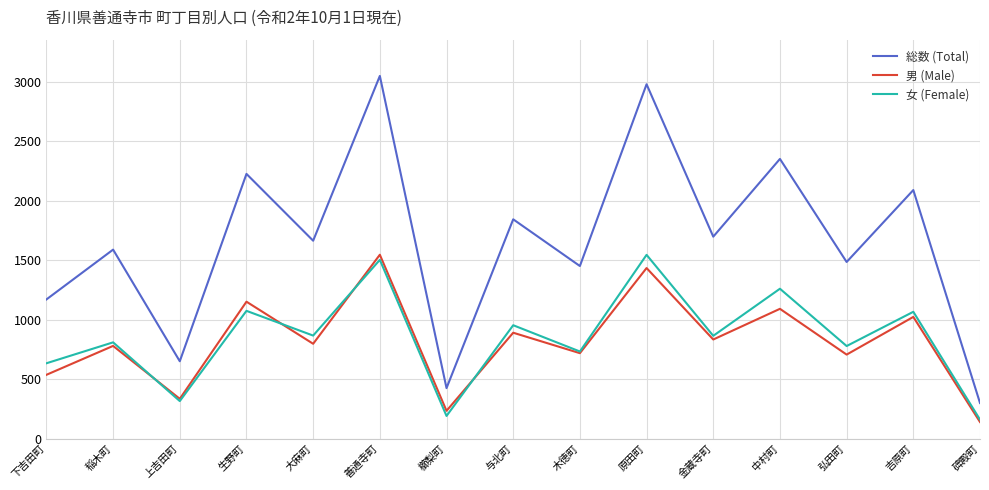

What is the total value across all series at 稲木町?

3180